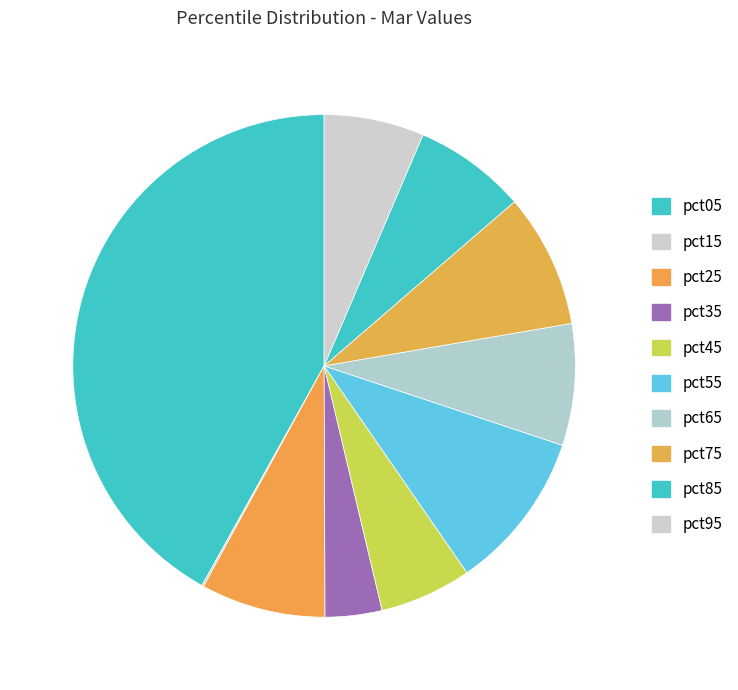

Which category has the biggest portion of the pie?

pct05